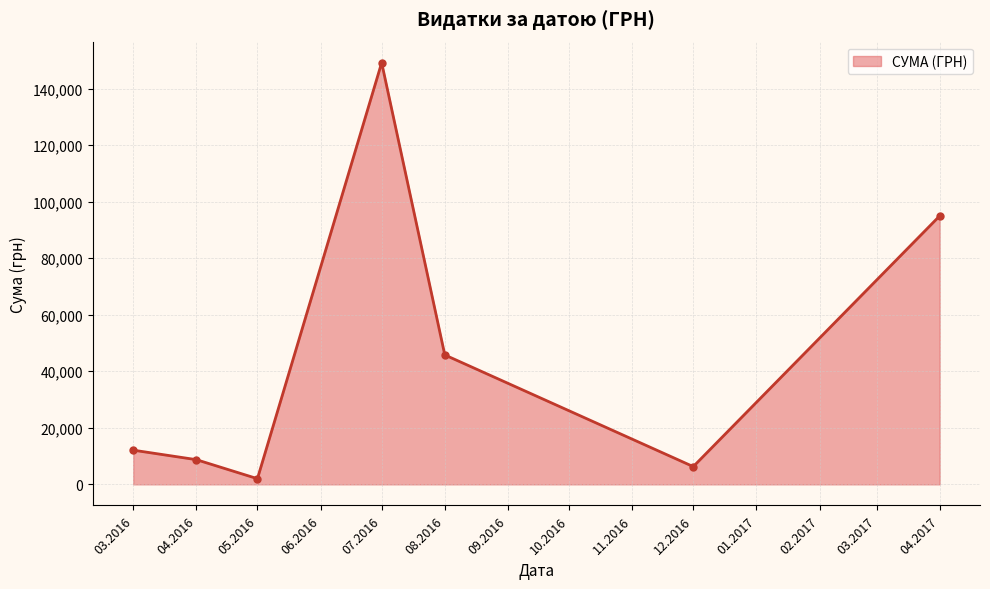

How many interior local peaks (higher than both neighbors) does the data have?

1